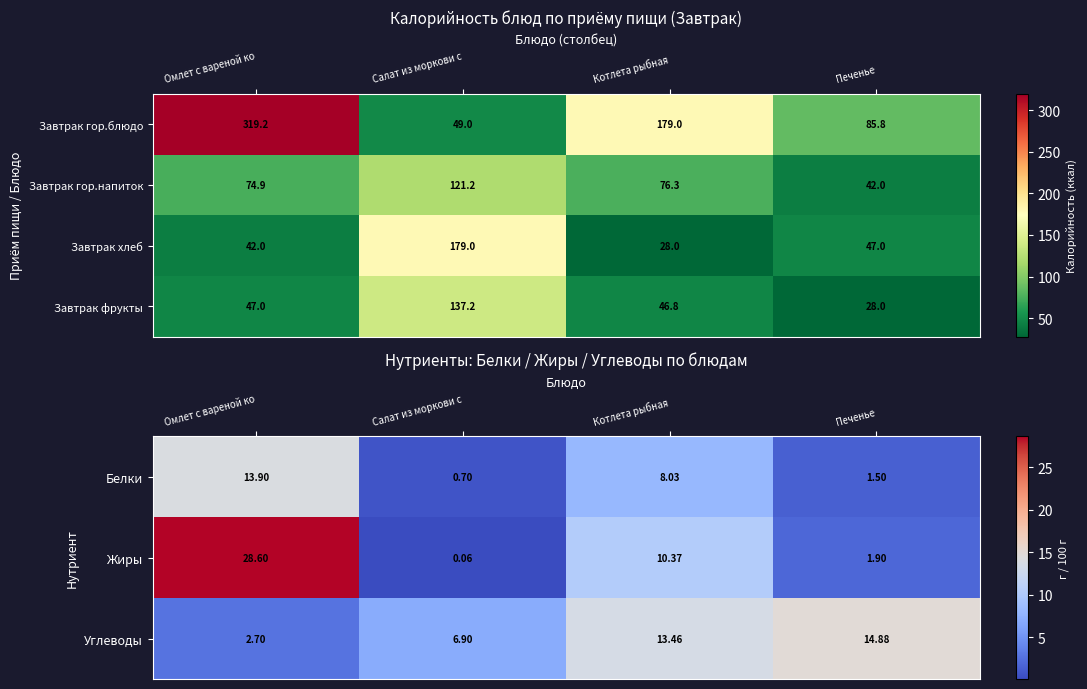

Is the value of Завтрак хлеб at Котлета рыбная greater than the value of Завтрак гор.блюдо at Омлет с вареной ко?

No